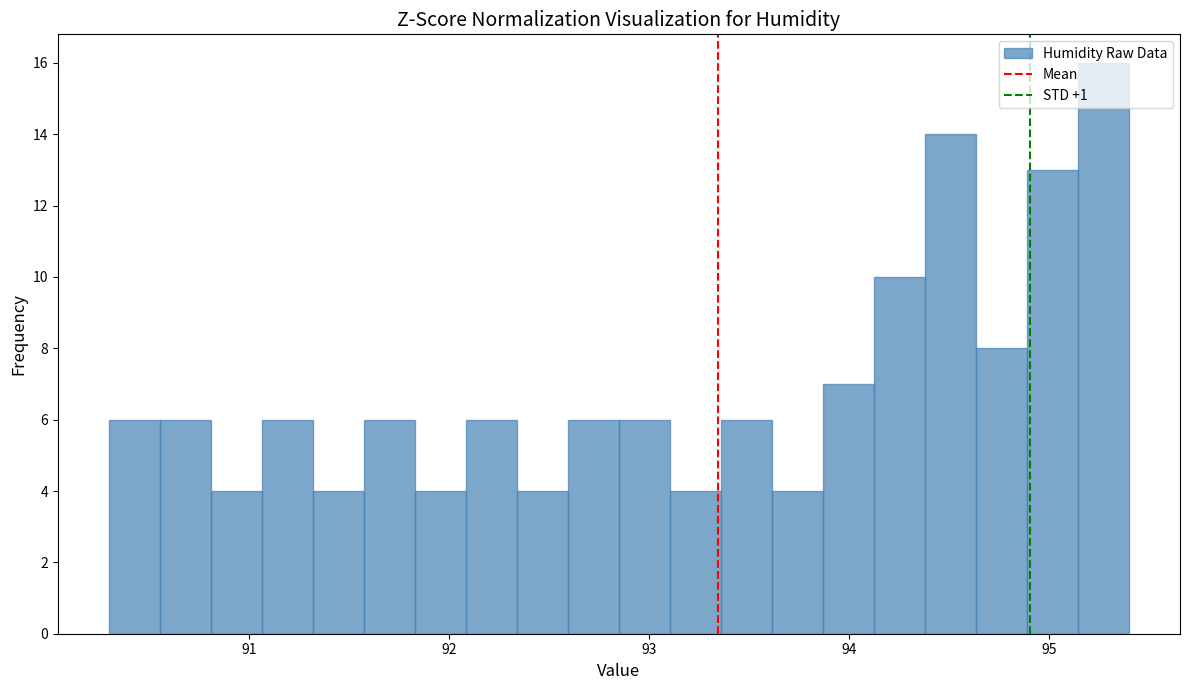

Around what value on the x-axis is the tallest bar? Give the approximate position of its centre, as read against the axis.

95.3